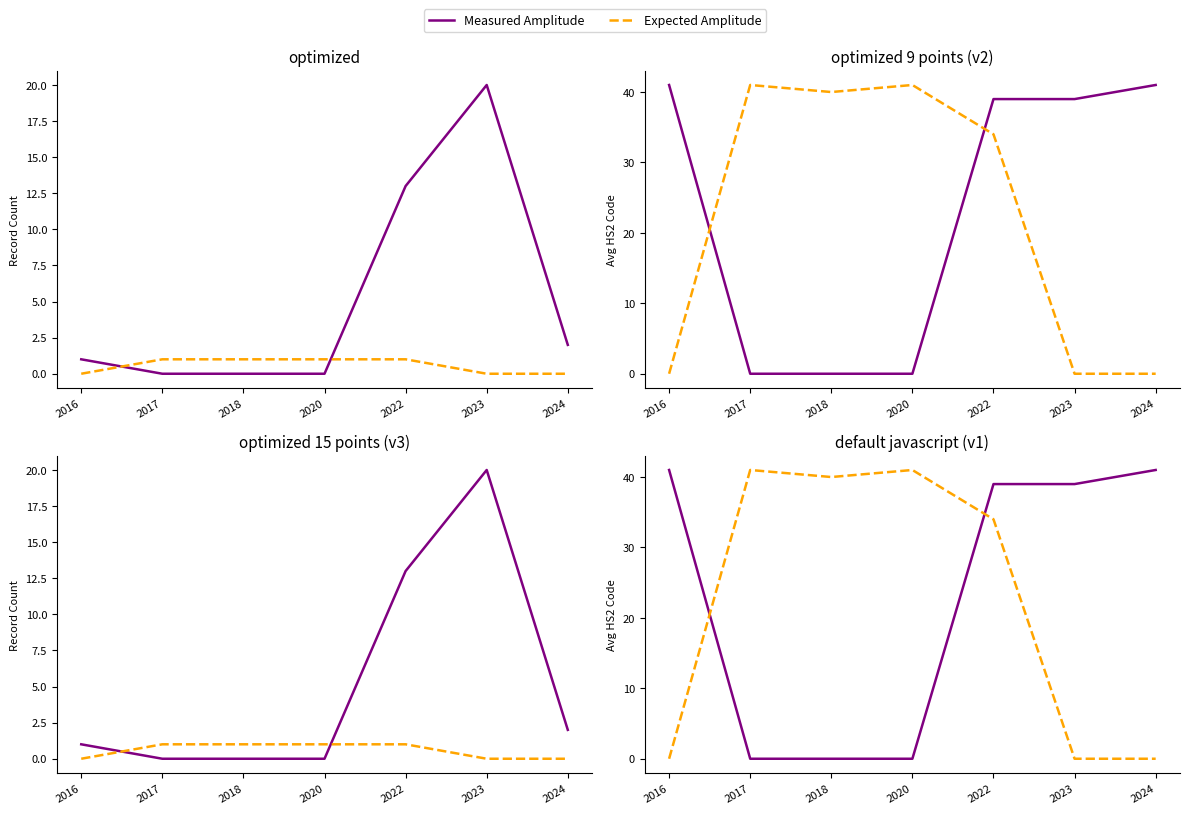

At which category does Expected Amplitude reach its first local valley?

2018